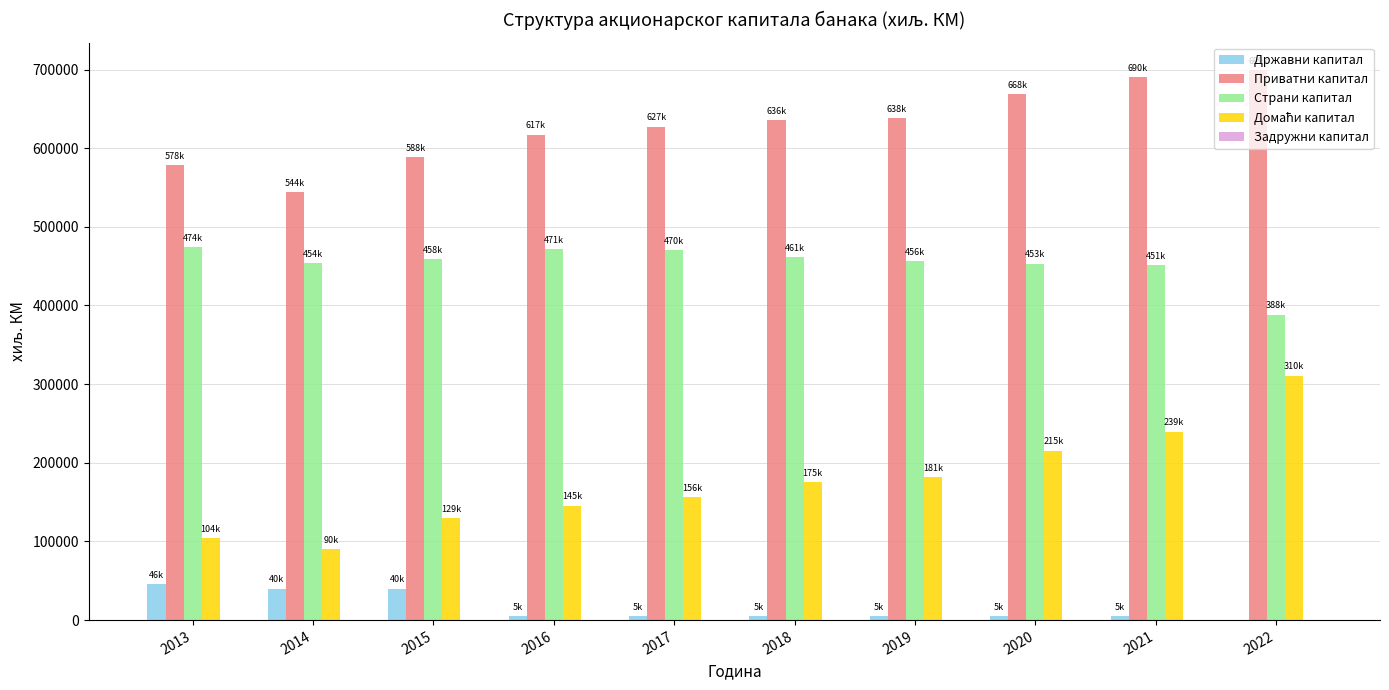

What is the greatest value displayed?

699300